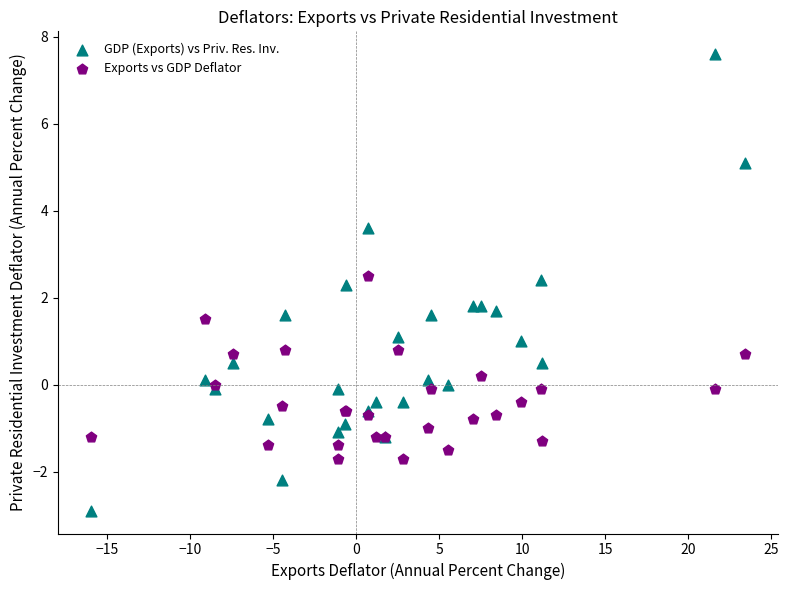

What is the X range (max minus min) for the scatter plot?

39.4